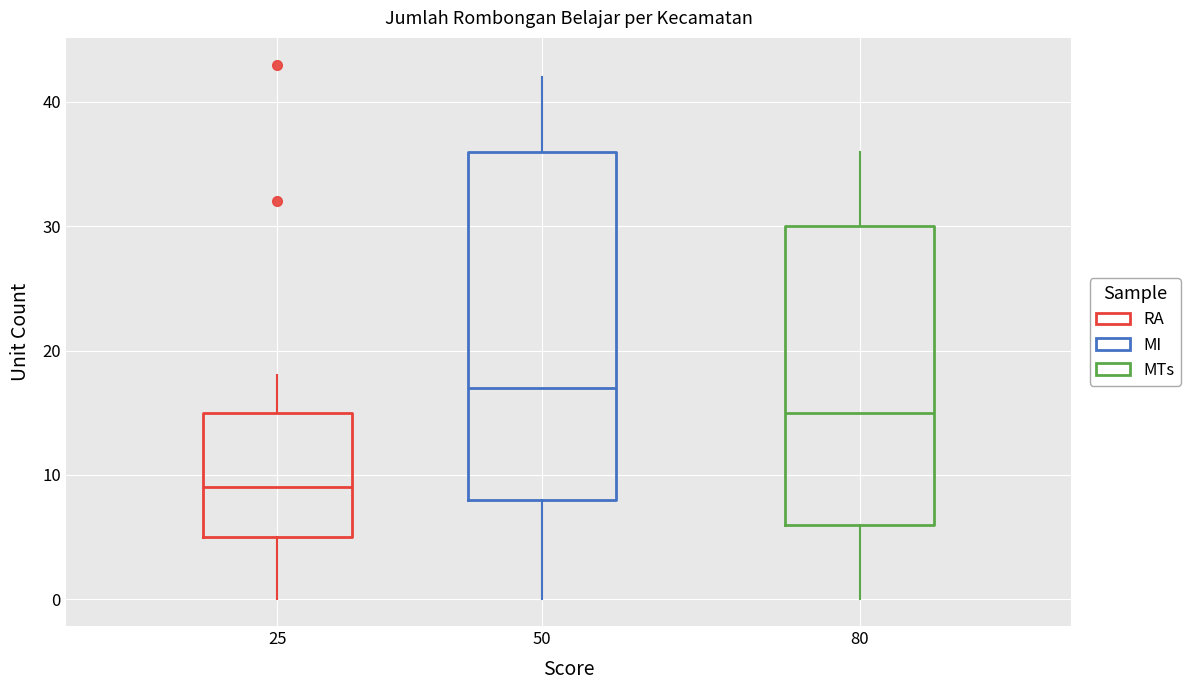

Reading left to right, transcribe this box plot: for each box, give where its median line is, the range the box spans, and where its two whiskers end, as read against the y-axis. The values are not printed on the chart, so give them approximately, as read against the axis.

25: median 9, box 5 to 15, whiskers 0 to 18
50: median 17, box 8 to 36, whiskers 0 to 42
80: median 15, box 6 to 30, whiskers 0 to 36